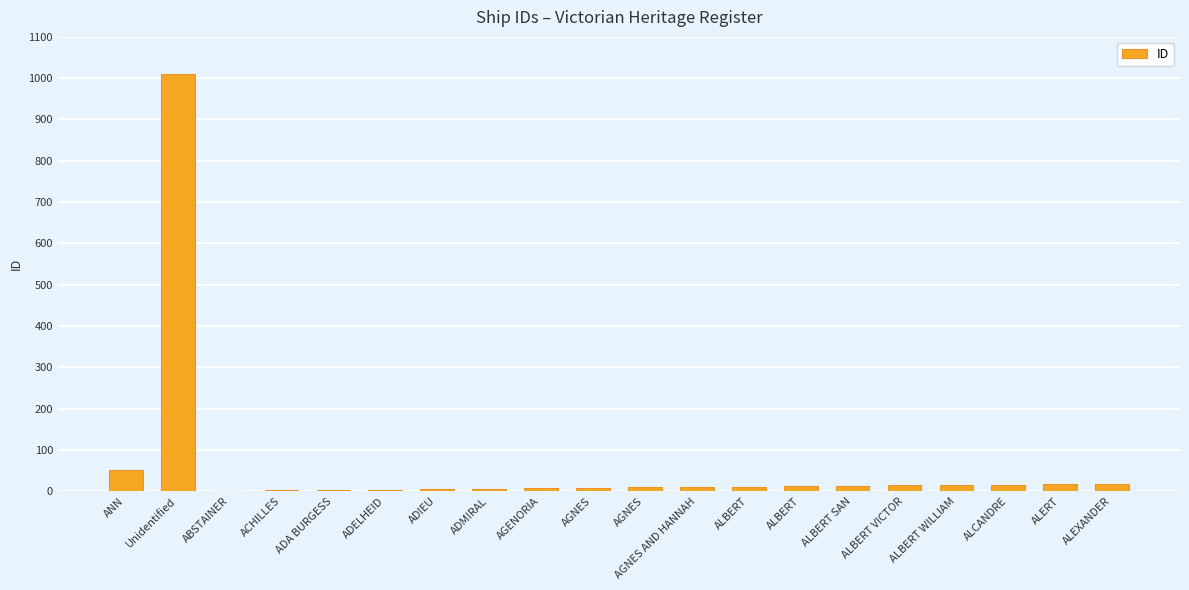

How many data points does each series have?

20